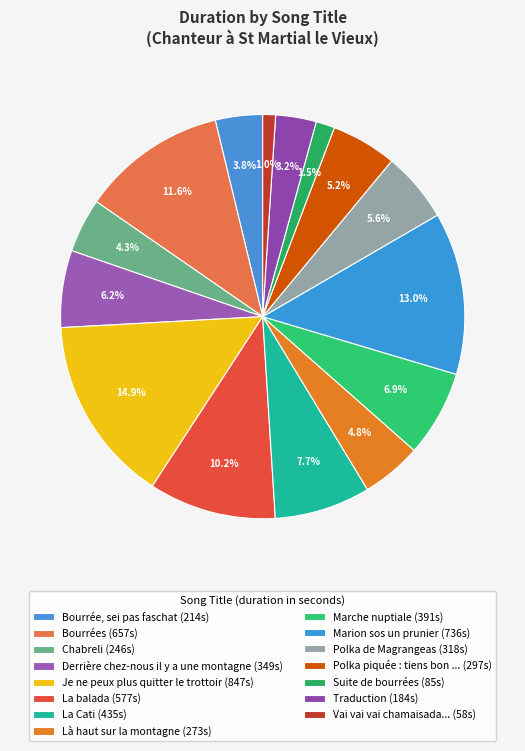

How many segments does this pie chart have?

15